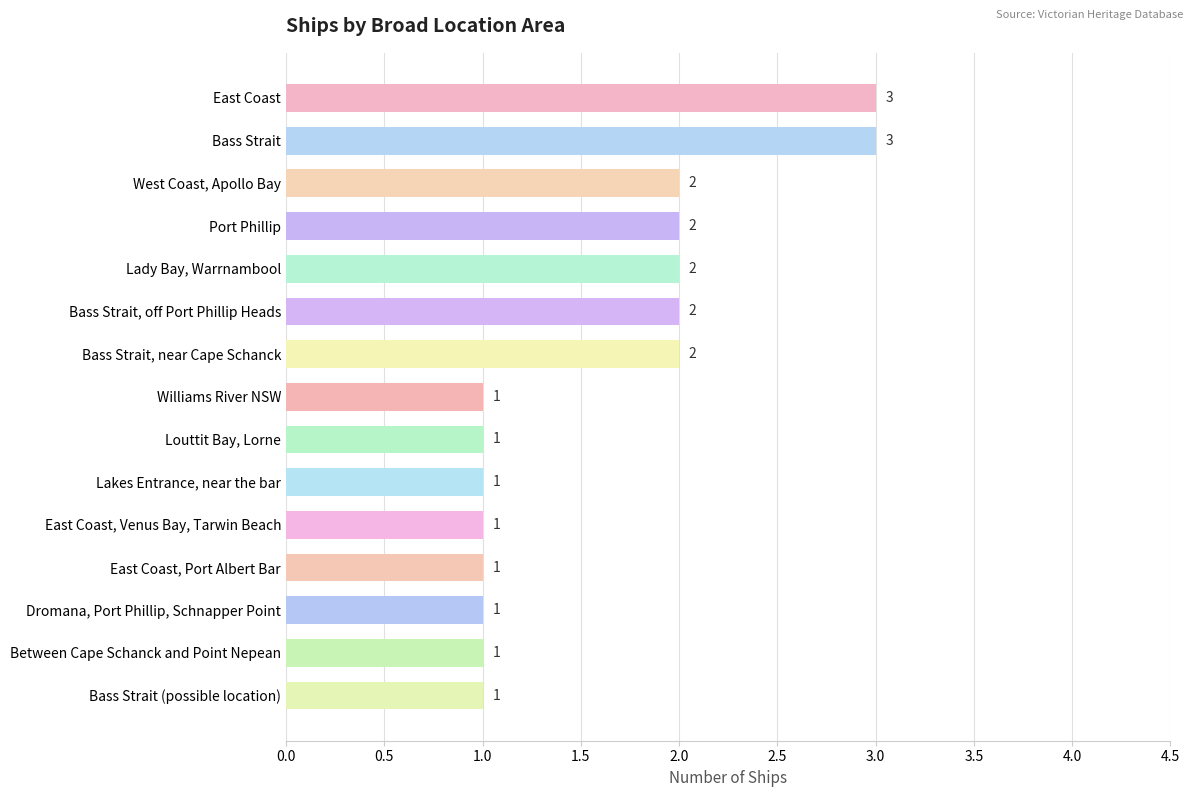

How many values are between 1 and 2?

13